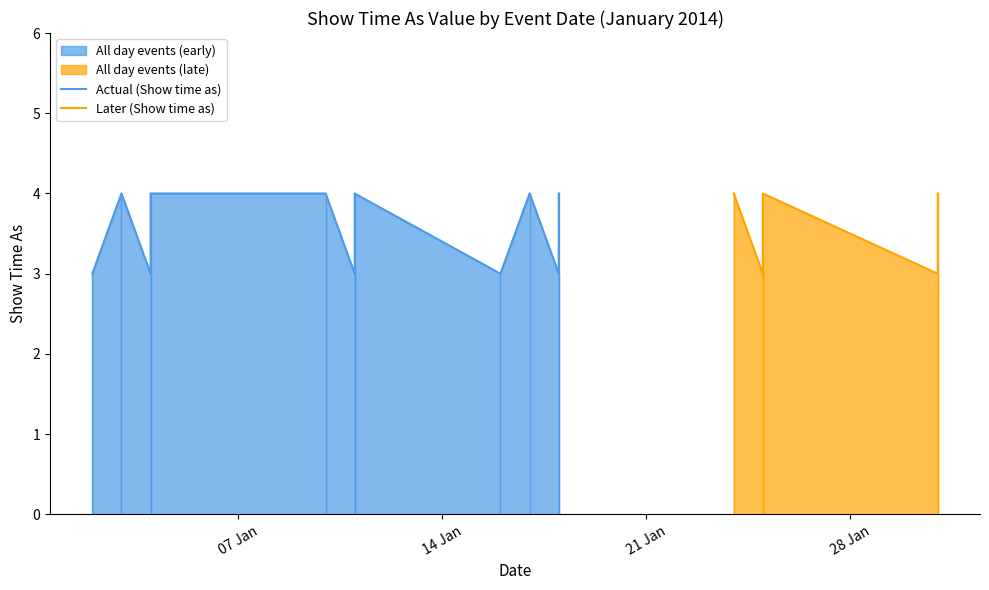

What is the ratio of the value at 4/1/2014 to the value at 18/1/2014?

1.3